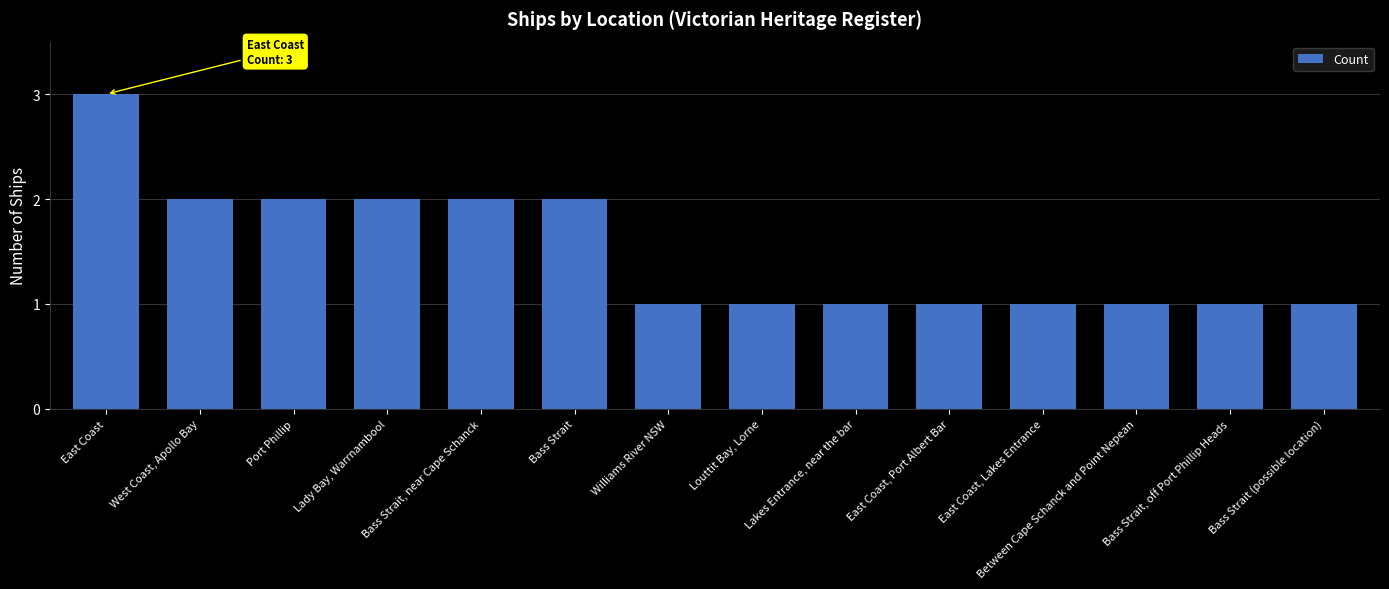

What is the label of the 13th bar from the left?

Bass Strait, off Port Phillip Heads